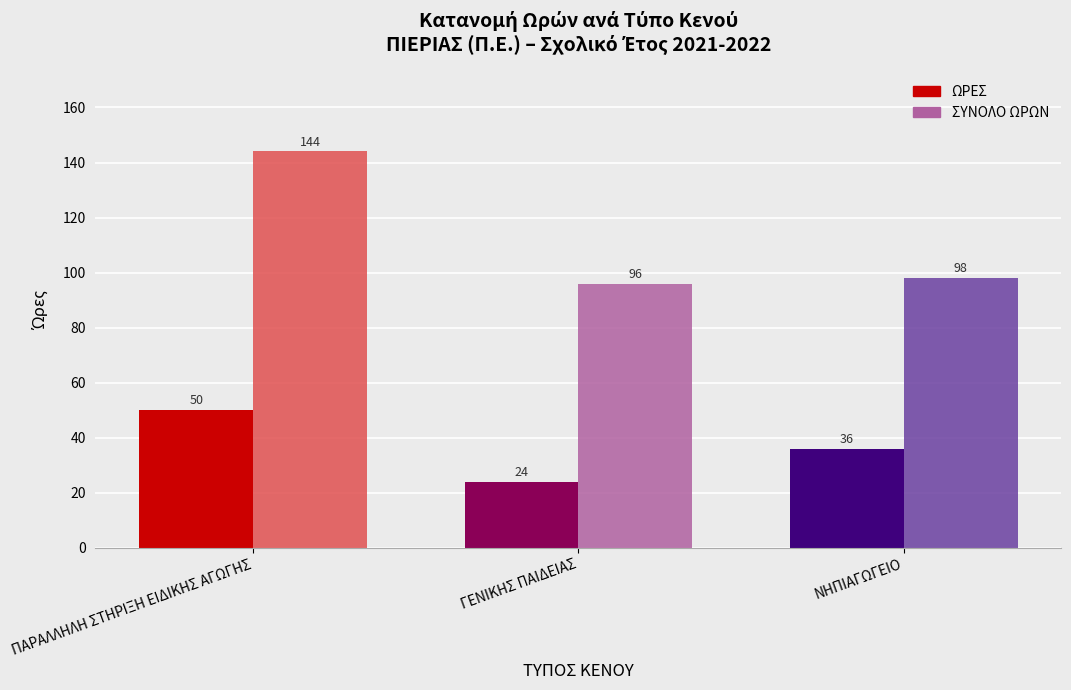

Which series changed the most between ΠΑΡΑΛΛΗΛΗ ΣΤΗΡΙΞΗ ΕΙΔΙΚΗΣ ΑΓΩΓΗΣ and ΝΗΠΙΑΓΩΓΕΙΟ?

ΣΥΝΟΛΟ ΩΡΩΝ